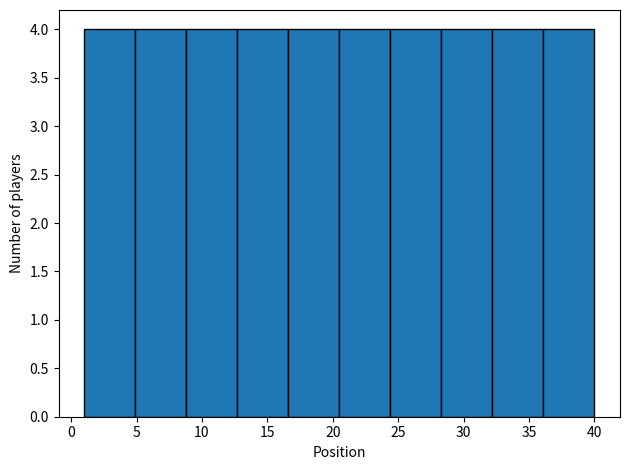

How tall is the bar that spans 20.5 to 24.4 on the x-axis? Neither the bar edges nor the heights are printed on the chart, so give them approximately, as read against the axes.

4